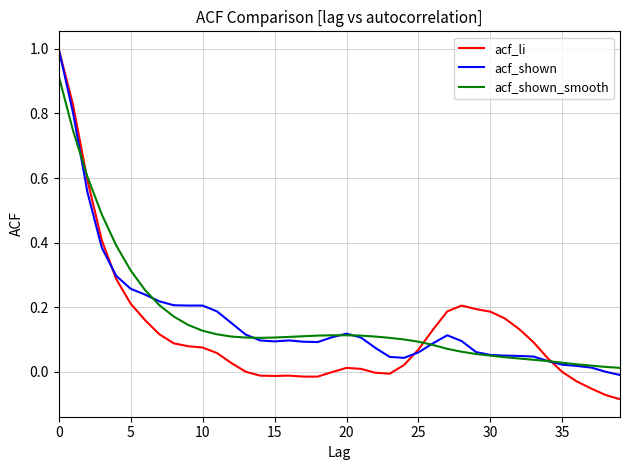

How many lines are shown in the chart?

3